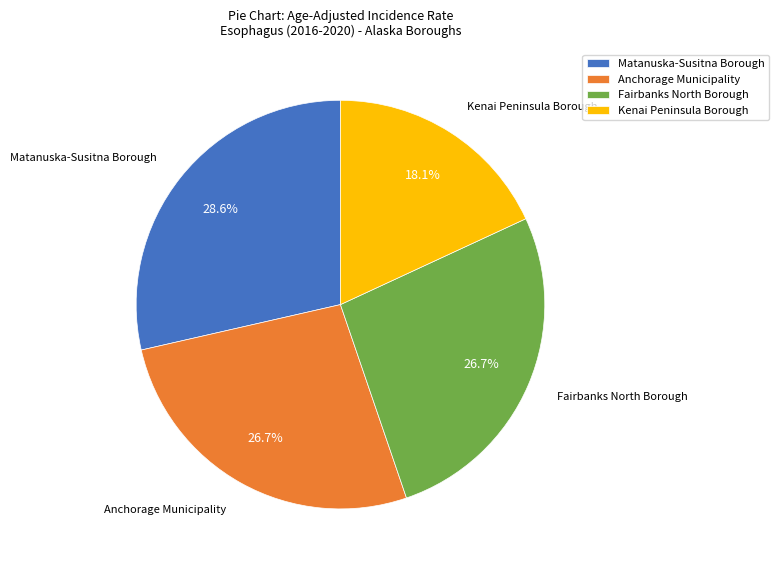

Which category has the smallest portion of the pie?

Kenai Peninsula Borough